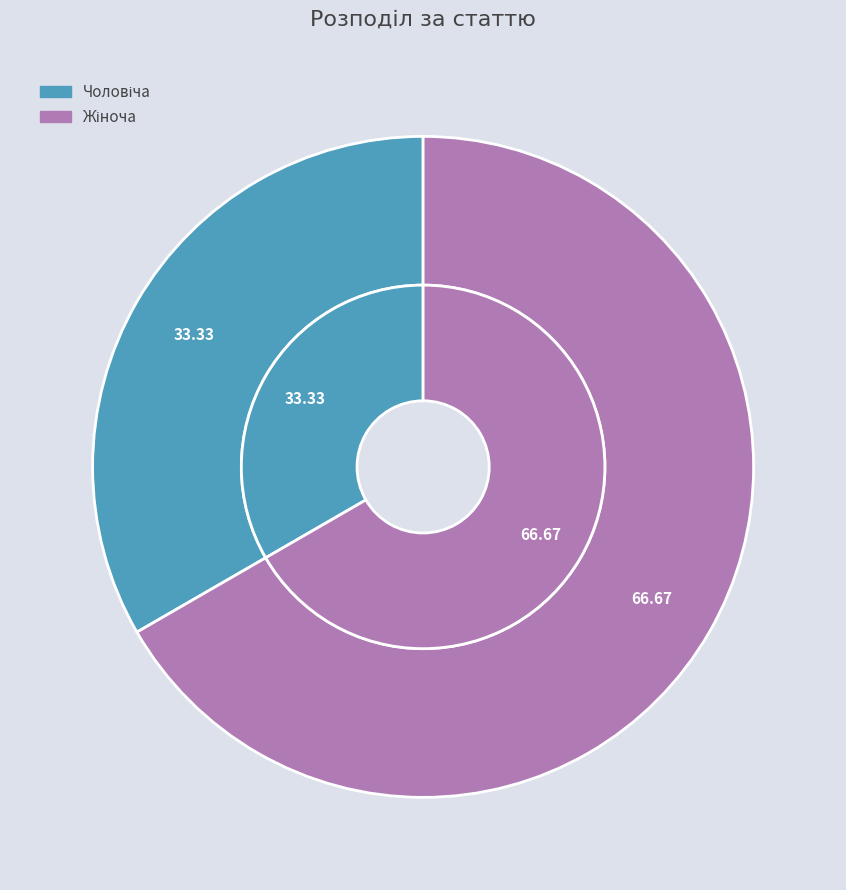

To the nearest percent, what is the difference between the largest and smallest slice percentages?

33%